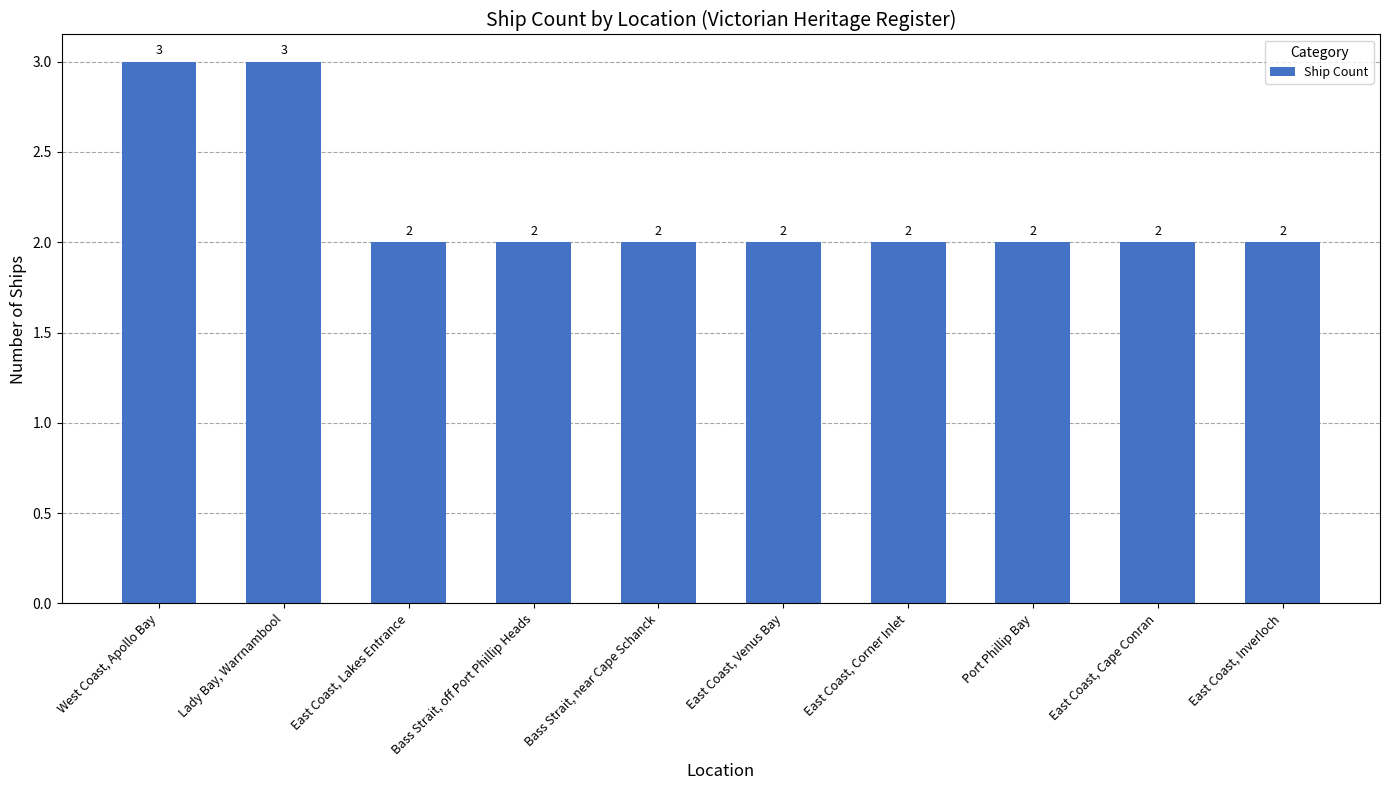

How many values exceed 2?

2